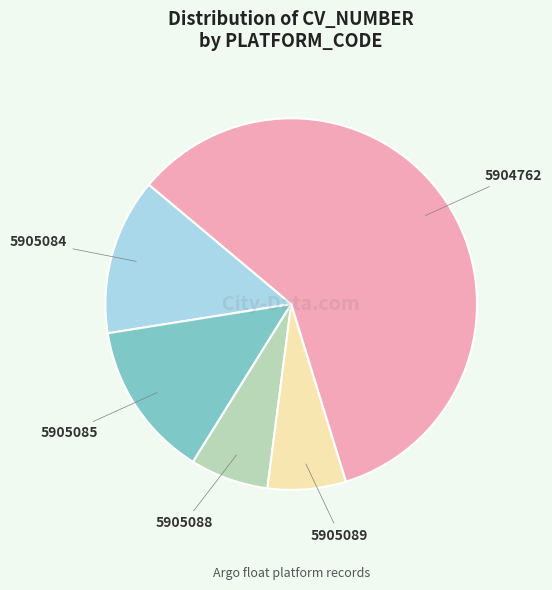

True or false: 5905089 accounts for 12% of the total.

False